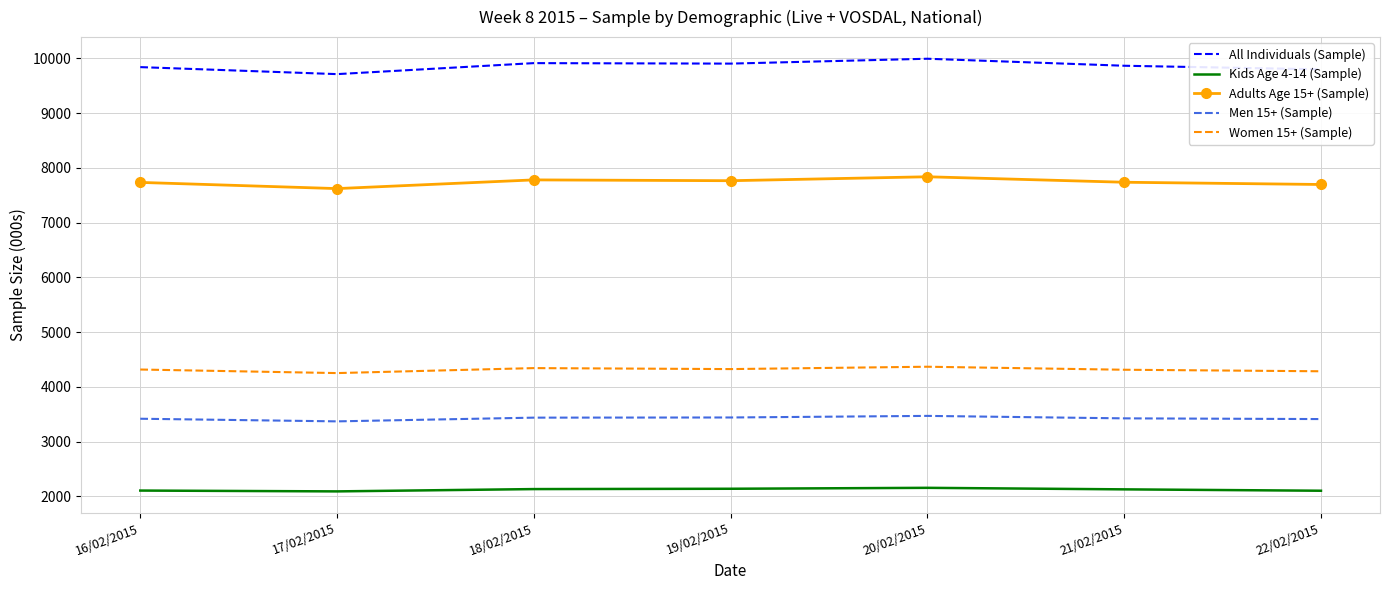

What value does the Adults Age 15+ (Sample) series have at 17/02/2015, to the nearest 5?

7620